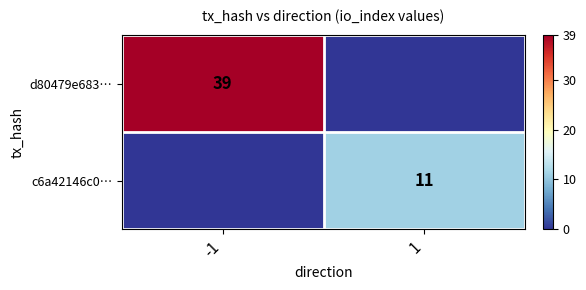

What is the greatest value displayed?

39